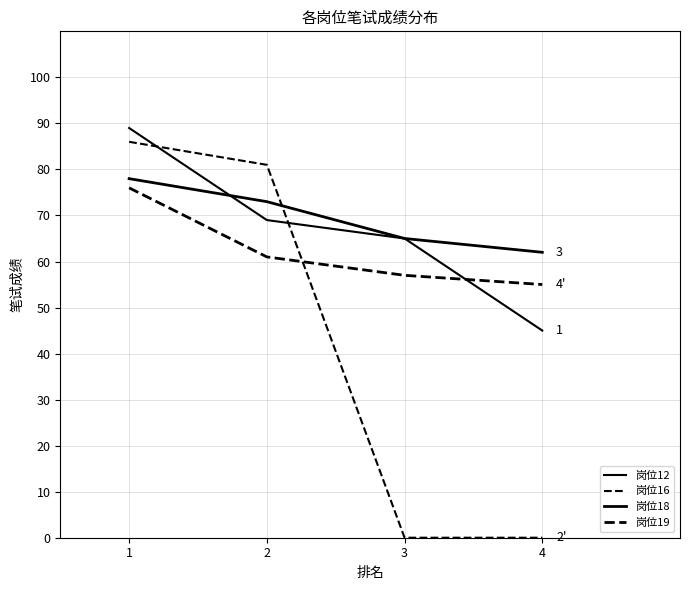

What is the sum of all 岗位18 values?

278